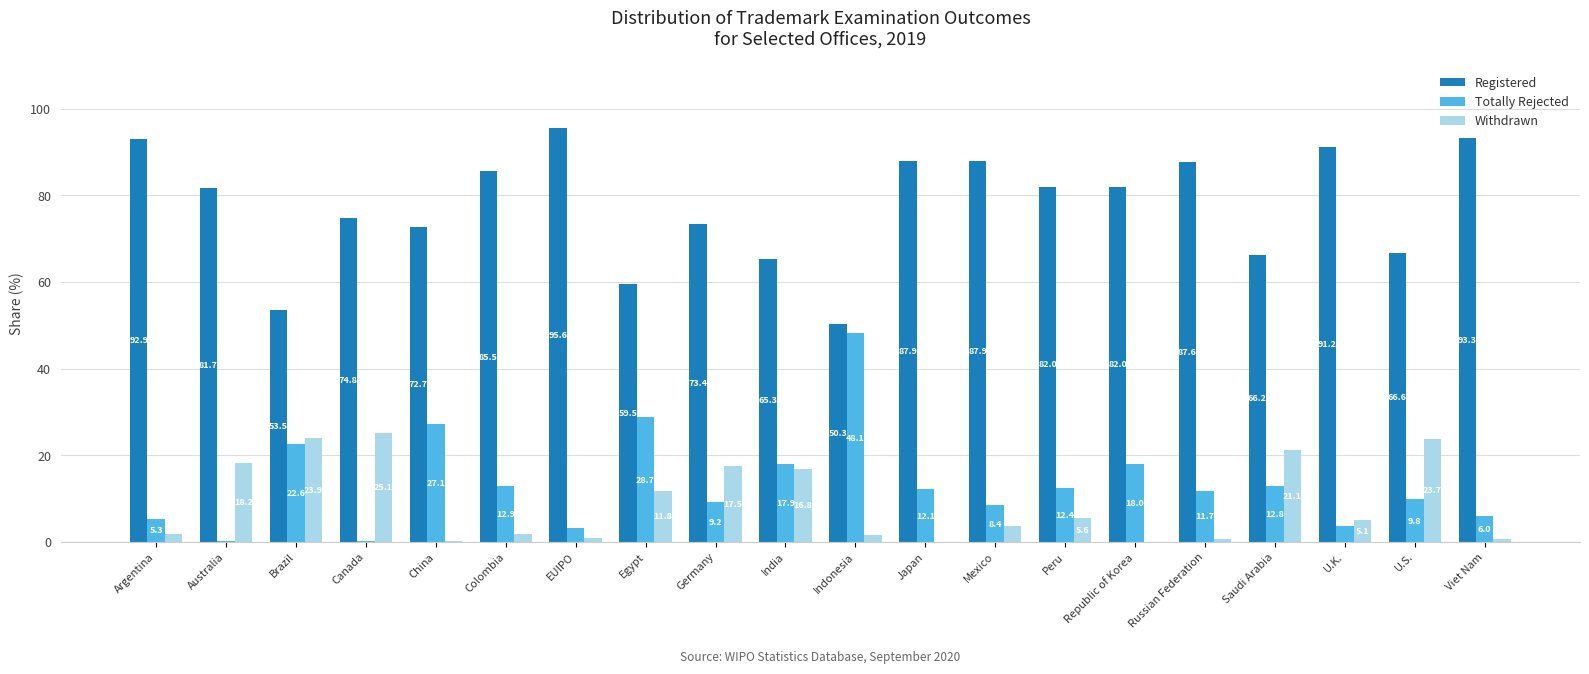

Between China and U.S., which series saw the biggest shift?

Withdrawn